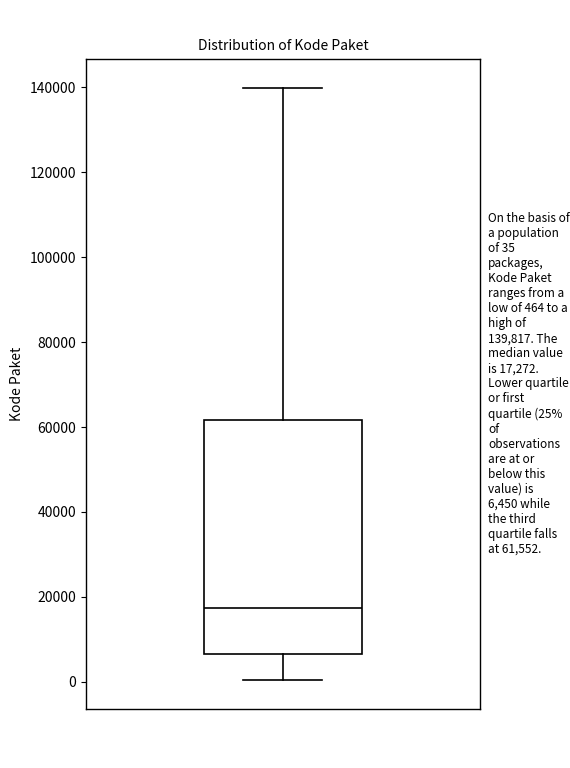

Where is the upper edge of the box on the y-axis? The values are not printed on the chart, so give them approximately, as read against the axis.

62000